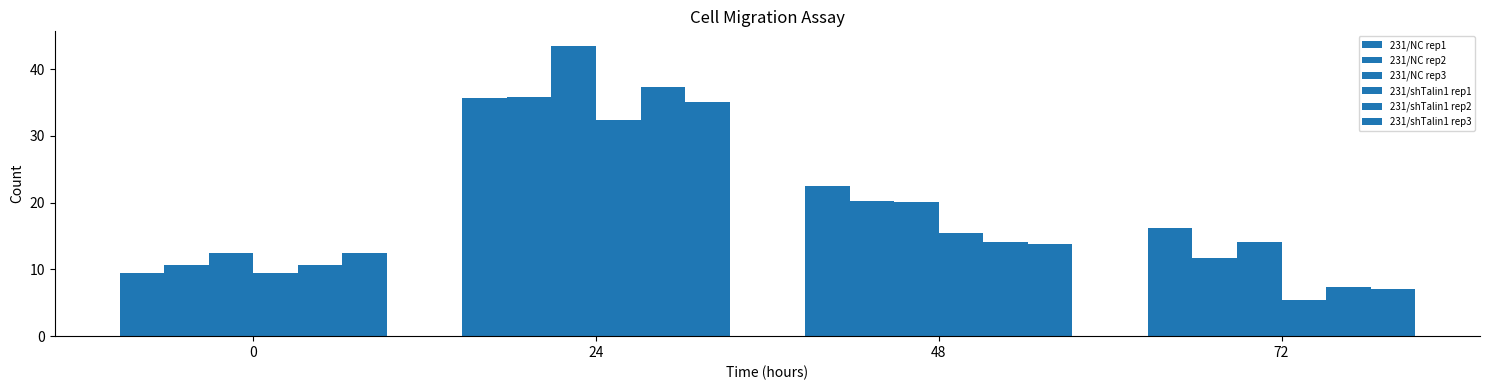

Reading left to right, what are all the values shown in this chart?

231/NC rep1: 9.5	35.7	22.5	16.2
231/NC rep2: 10.6	35.8	20.3	11.6
231/NC rep3: 12.5	43.5	20.1	14.1
231/shTalin1 rep1: 9.5	32.4	15.4	5.5
231/shTalin1 rep2: 10.6	37.3	14.1	7.3
231/shTalin1 rep3: 12.5	35.0	13.8	7.1